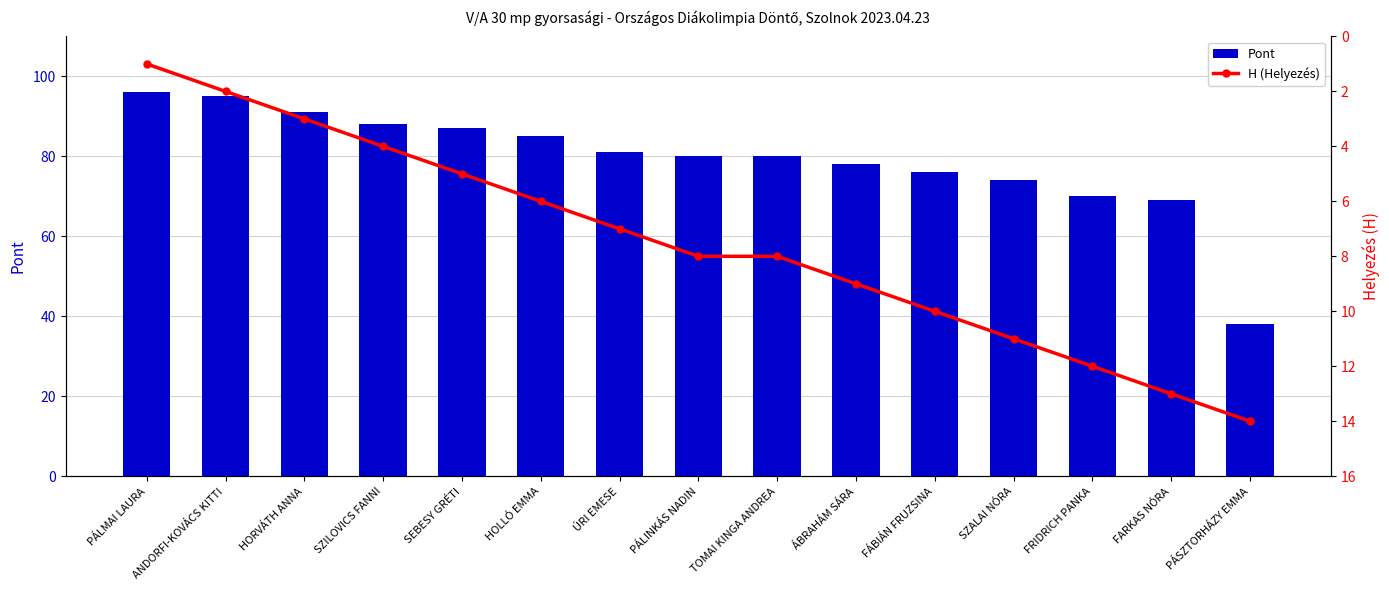

How many data points does each series have?

15